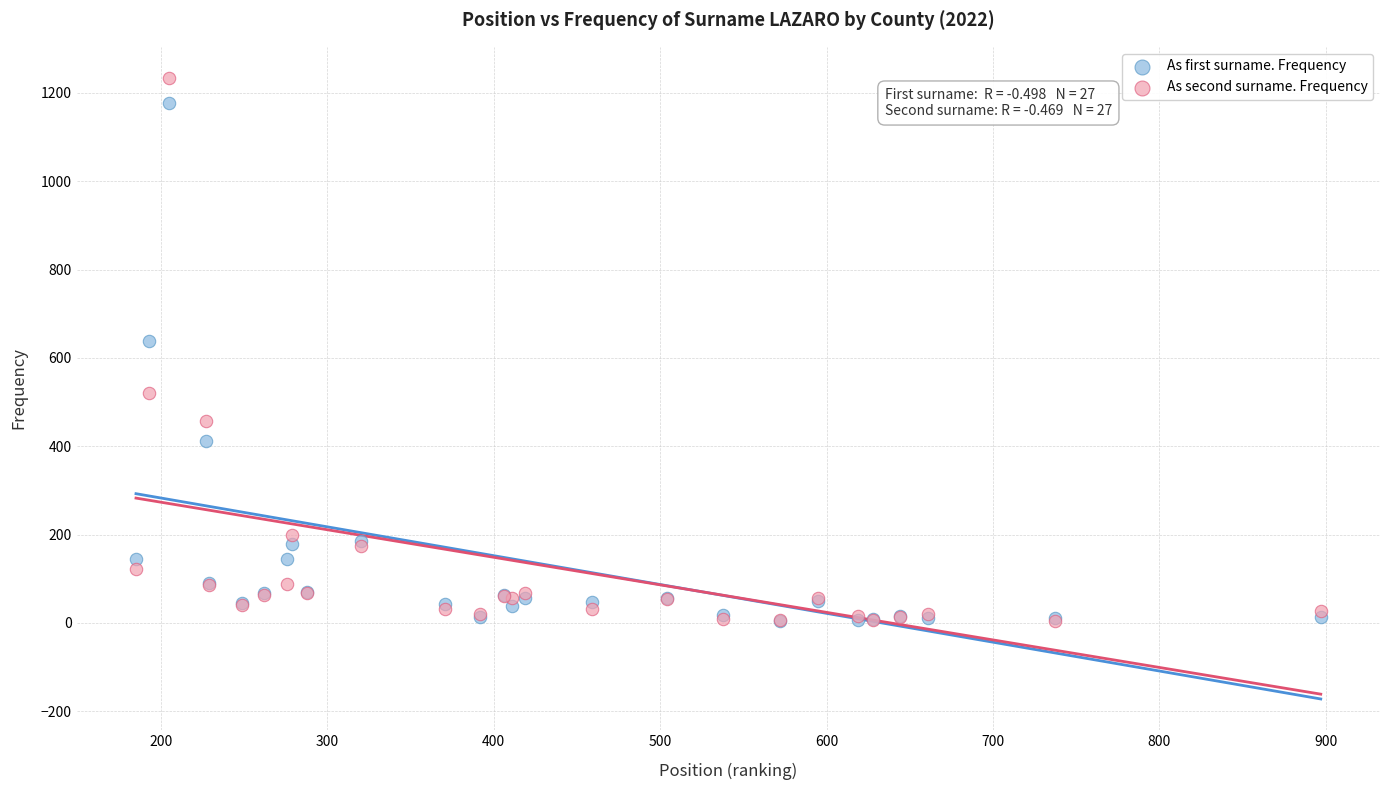

In the As first surname. Frequency series, what Y value is closest to 591?

638